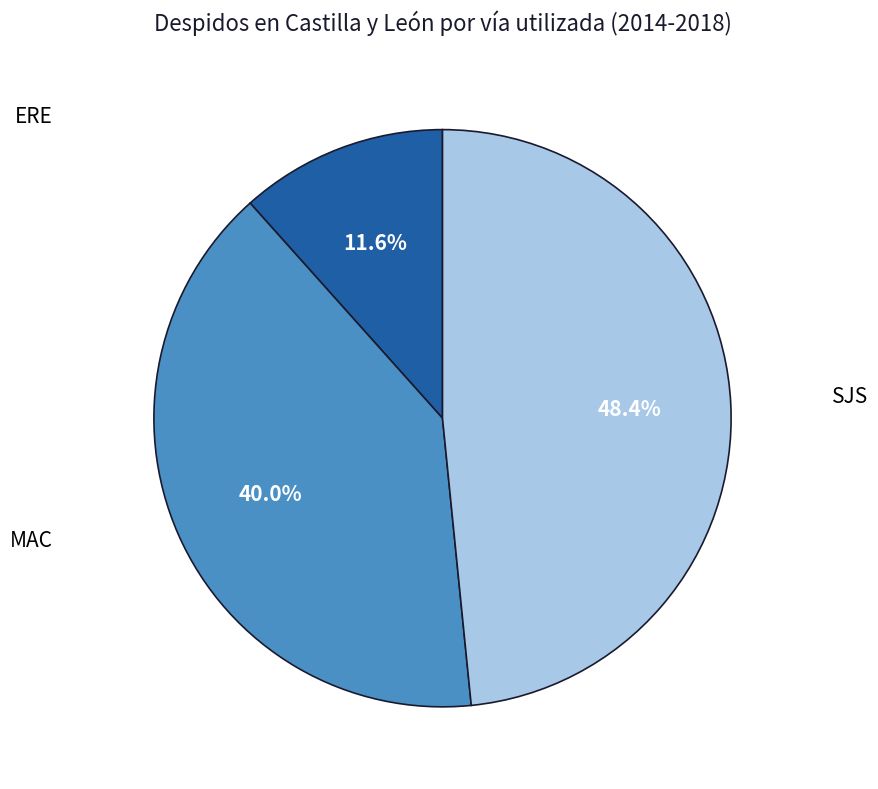

Rank the categories by value from highest to lowest.

SJS, MAC, ERE